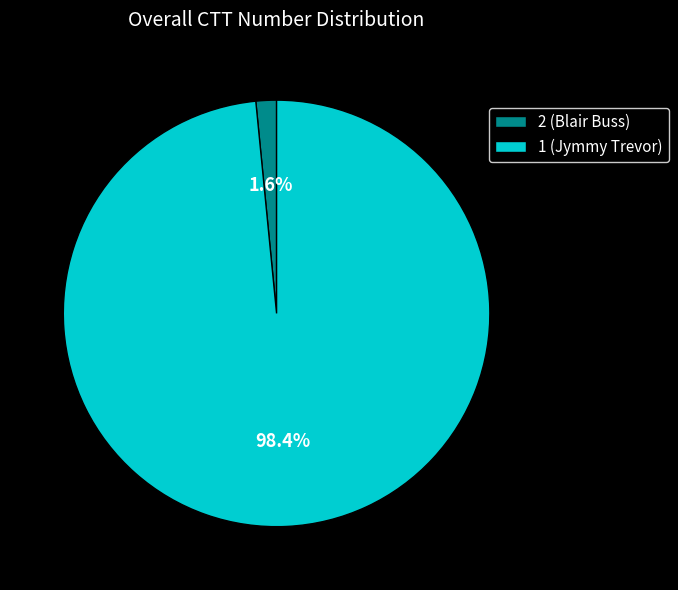

To the nearest percent, what percentage of the pie is 1 (Jymmy Trevor)?

98%